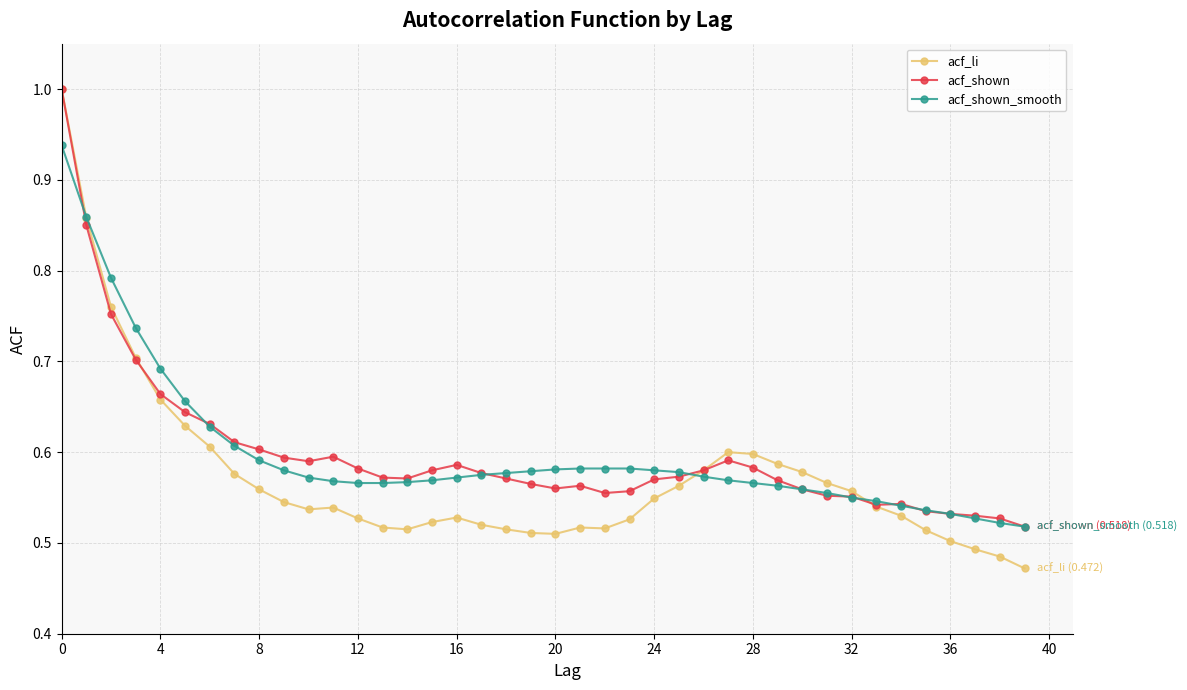

At how many categories does at least one series exceed 0?

40